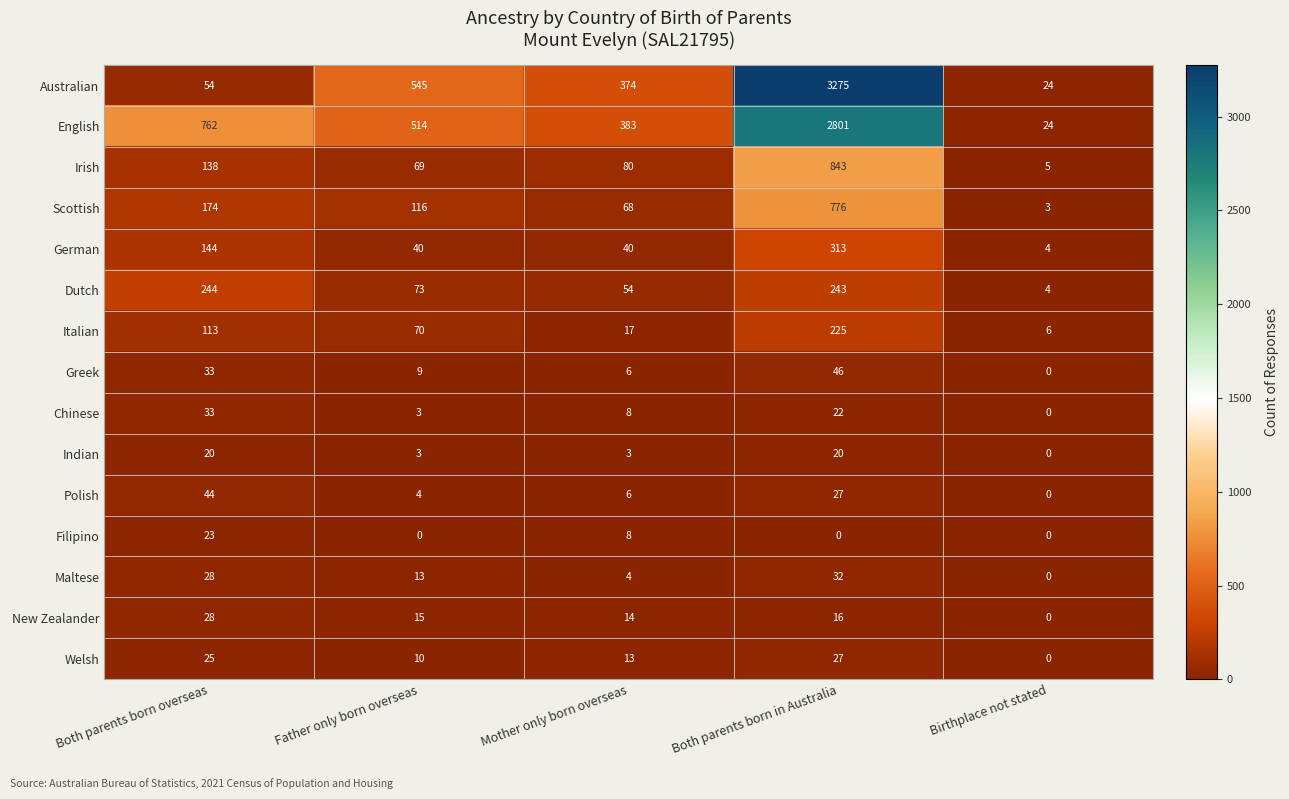

At which label does Polish first exceed 6?

Both parents born overseas